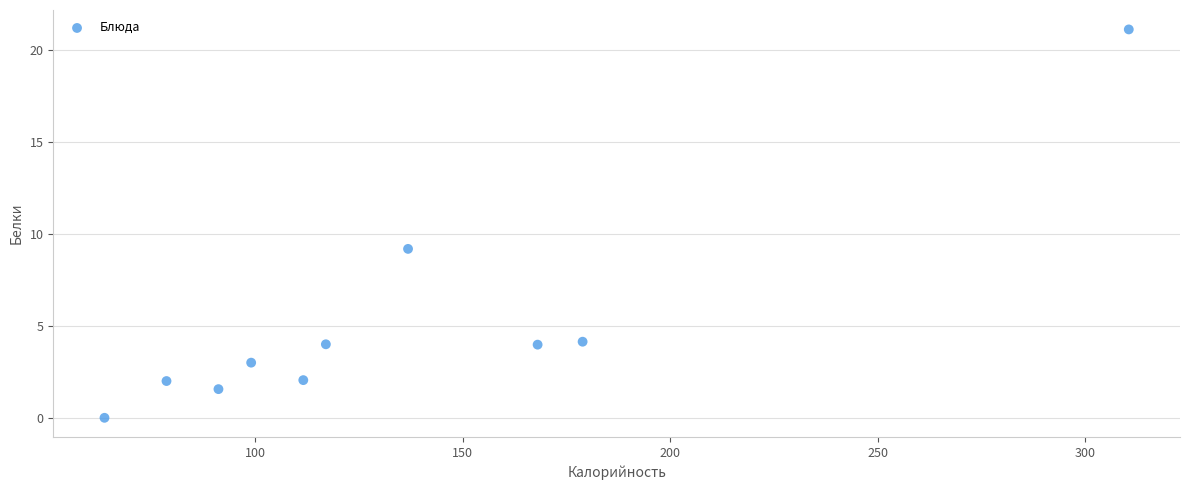

What Y value in the scatter plot is closest to 10?

9.2